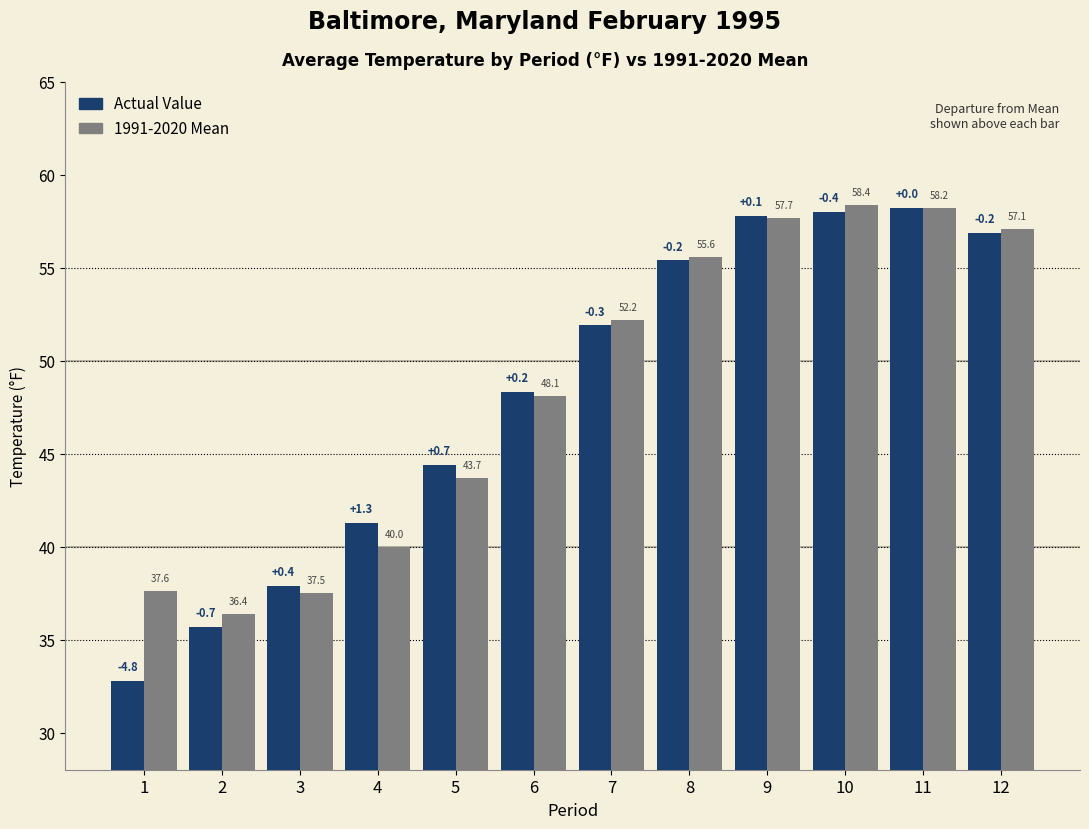

How many bars are there in total?

24